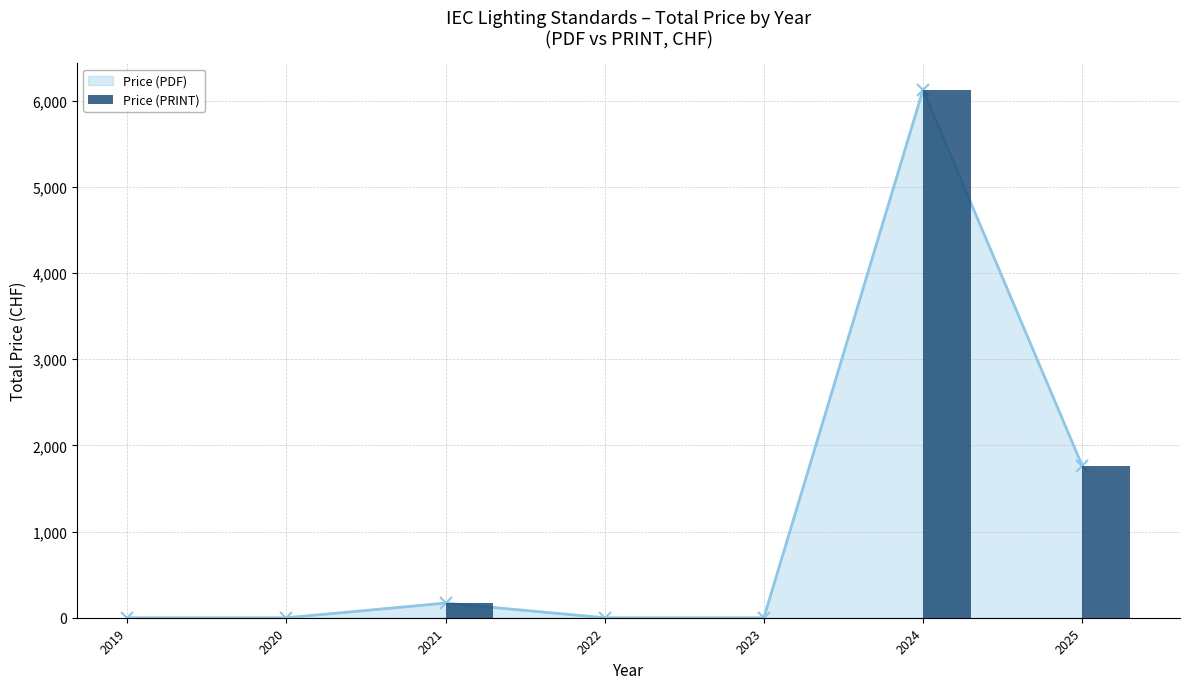

Reading left to right, list all the values displayed in this chart.

2019=0	2020=0	2021=170	2022=0	2023=0	2024=6124	2025=1765